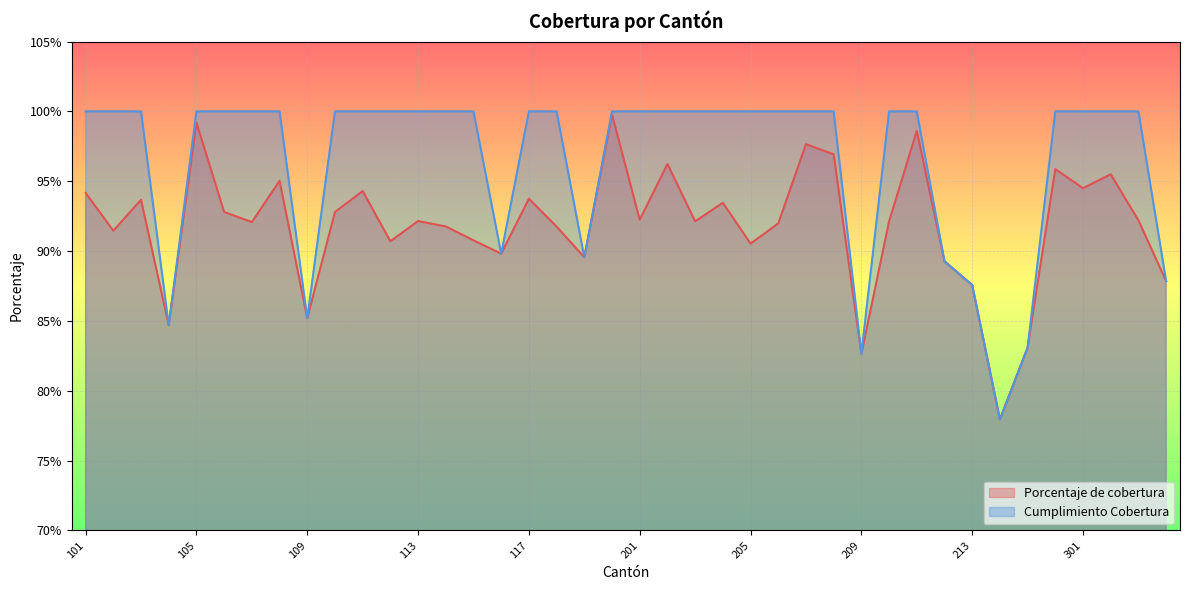

Which has a higher value, 303 or 214?

303